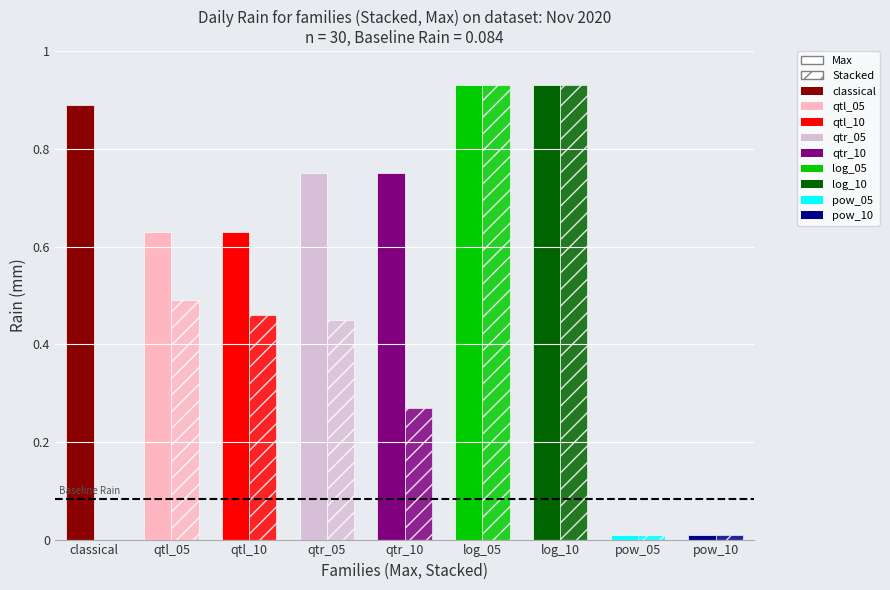

How many groups of bars are there?

9